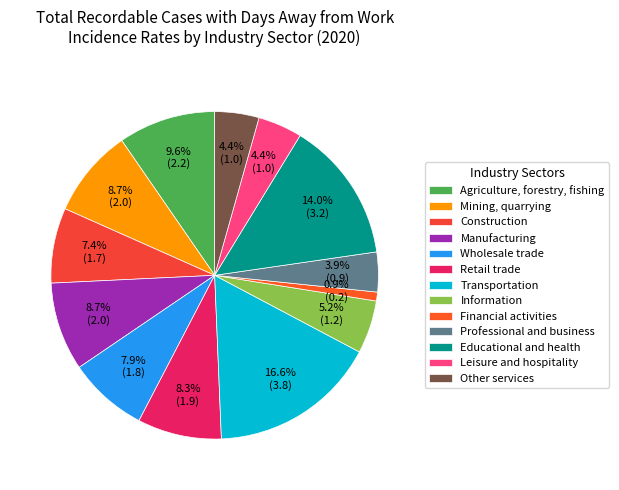

What portion of the pie excludes Manufacturing?

91.3%